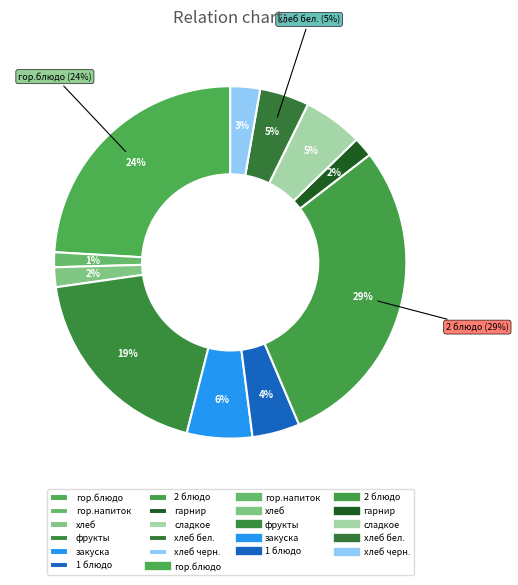

To the nearest percent, what is the combined percentage of сладкое and фрукты?

24%